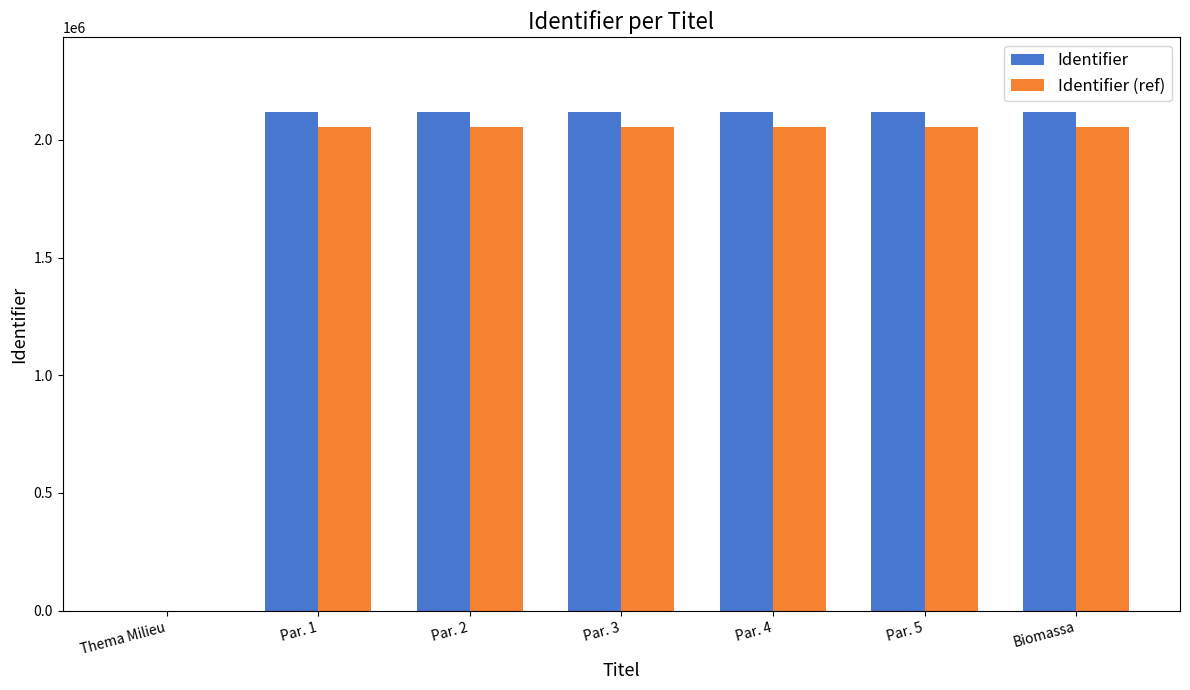

What is the total value across all series at Par. 2?

4172373.3